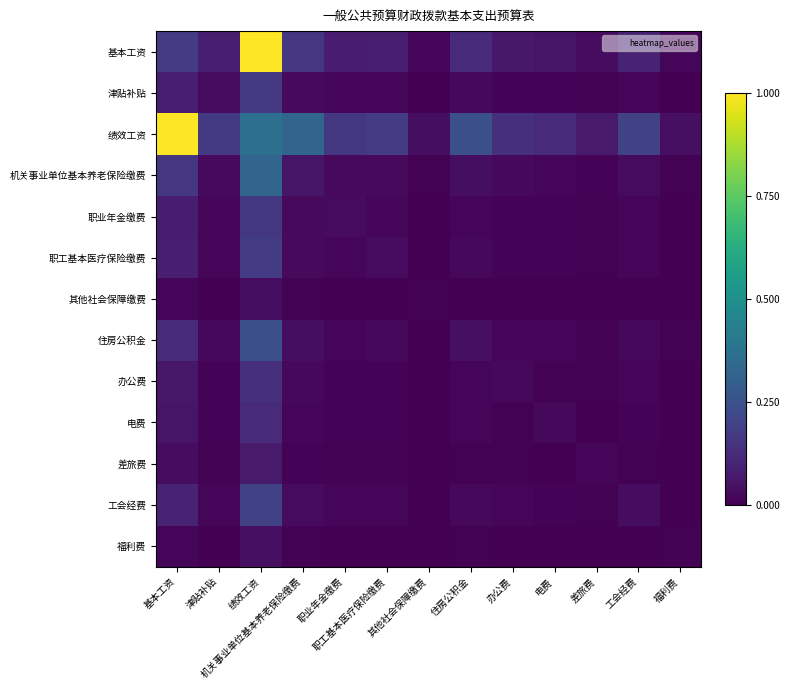

Between 差旅费 and 基本工资, which is larger?

基本工资